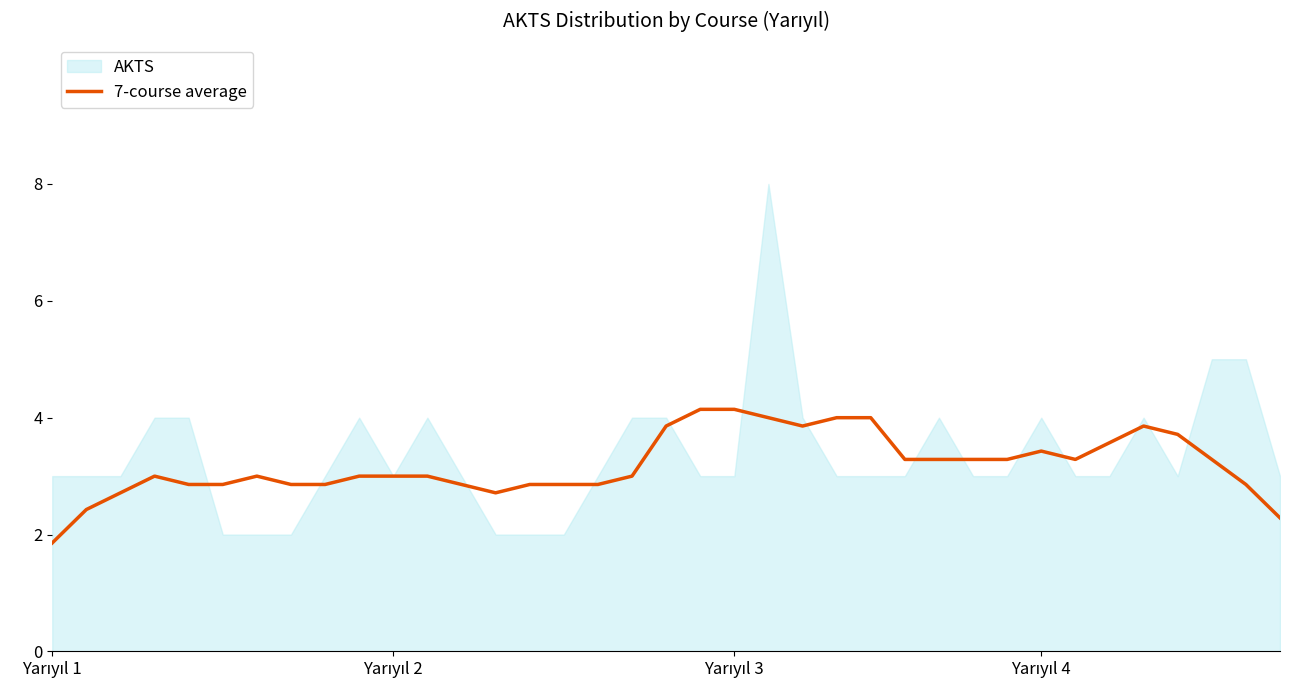

Approximately how many times larger is the value at 28 compared to 32?

0.9